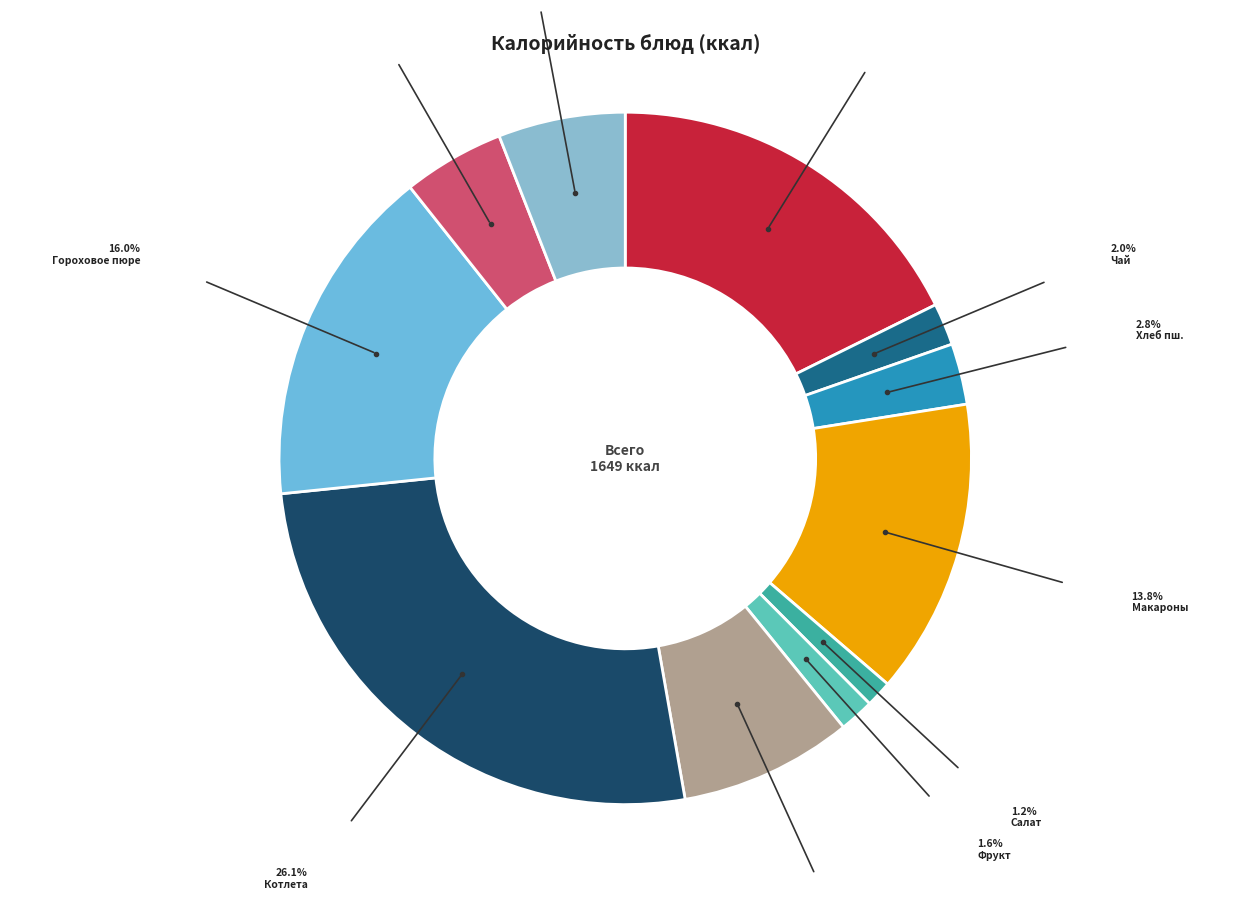

How many slices are in this pie chart?

11